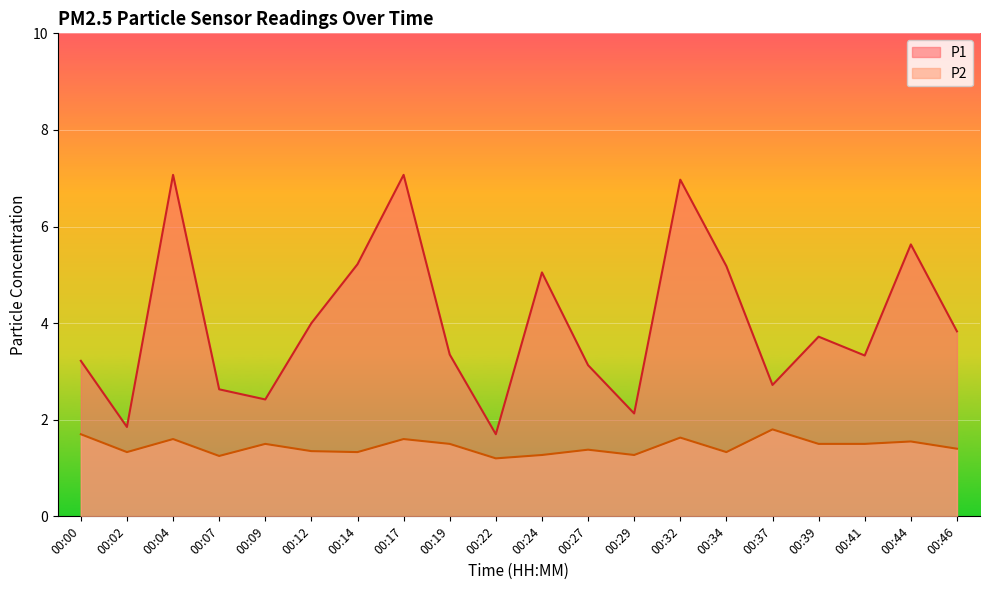

What is the minimum value shown in the chart?

1.2